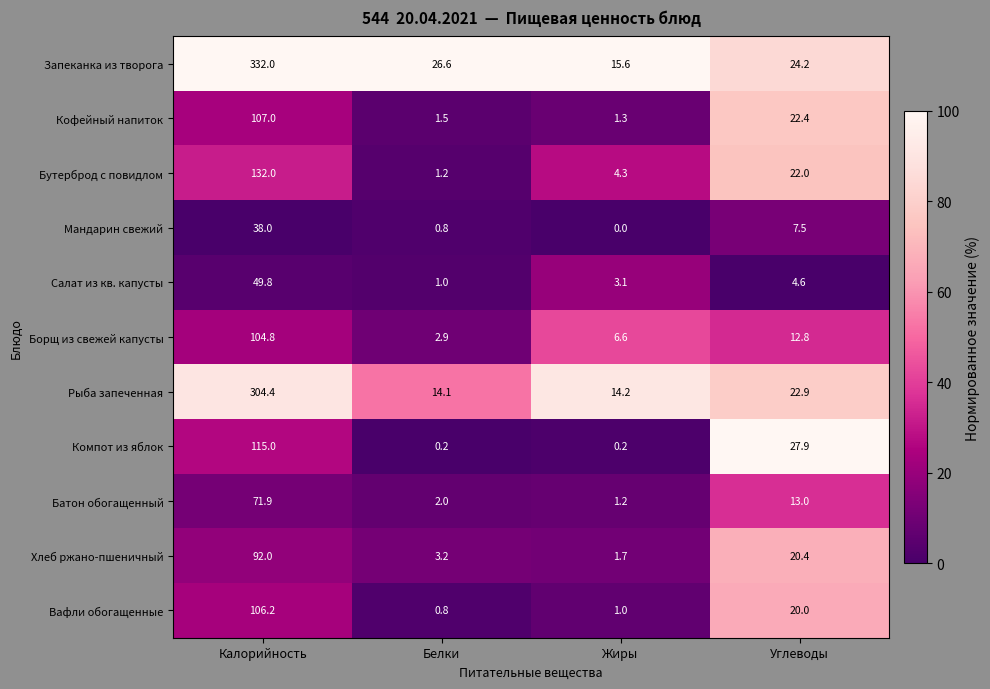

What is the sum of all Запеканка из творога values?

398.4